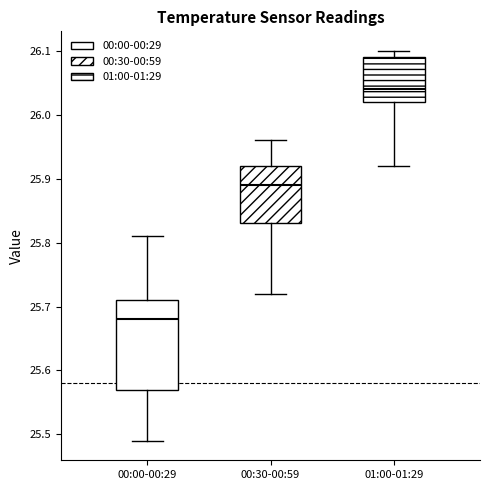

Reading left to right, transcribe this box plot: for each box, give where its median line is, the range the box spans, and where its two whiskers end, as read against the y-axis. The values are not printed on the chart, so give them approximately, as read against the axis.

00:00-00:29: median 25.68, box 25.57 to 25.71, whiskers 25.49 to 25.81
00:30-00:59: median 25.89, box 25.83 to 25.92, whiskers 25.72 to 25.96
01:00-01:29: median 26.04, box 26.02 to 26.09, whiskers 25.92 to 26.10